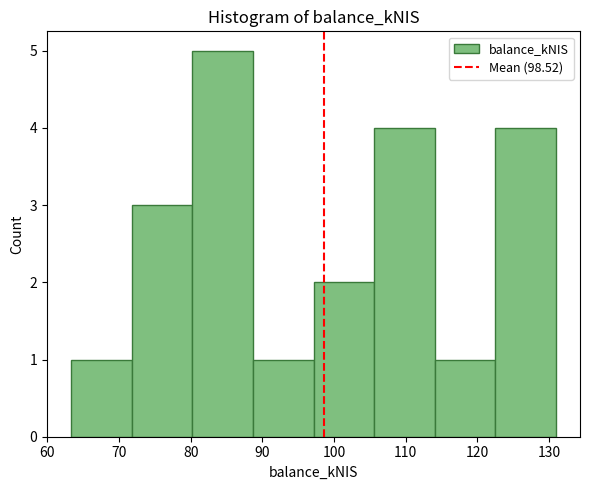

Which range on the x-axis has the tallest bar?

80 to 89